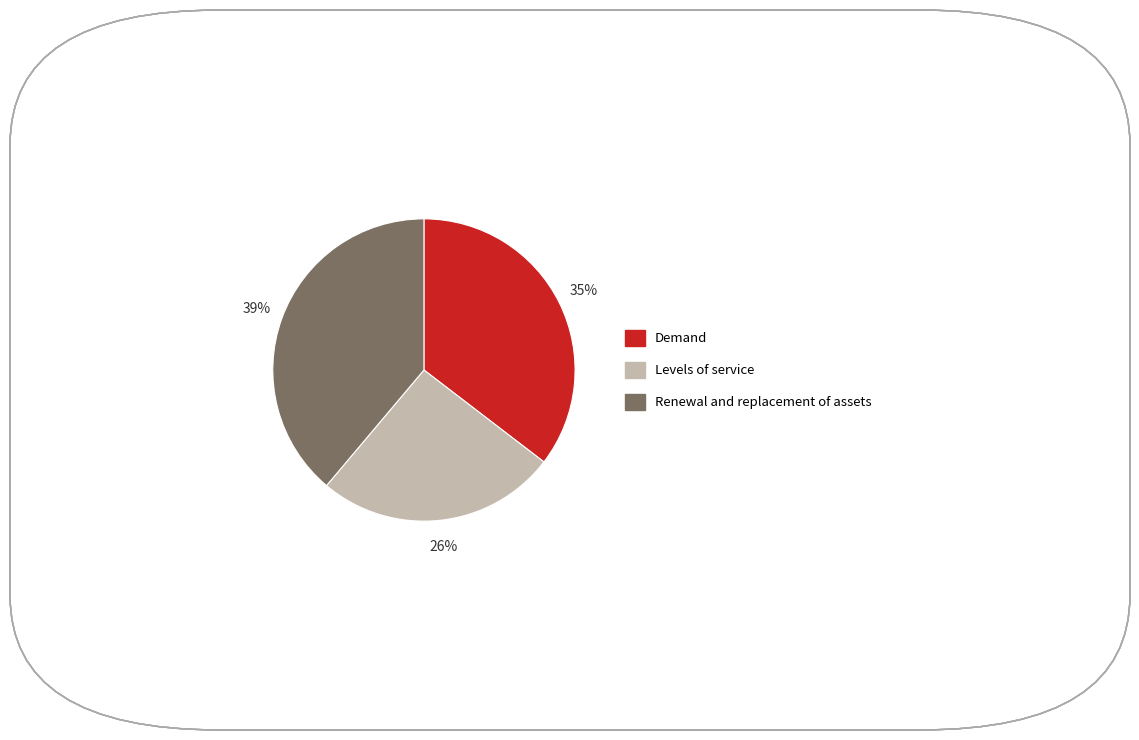

Which category has the biggest portion of the pie?

Renewal and replacement of assets